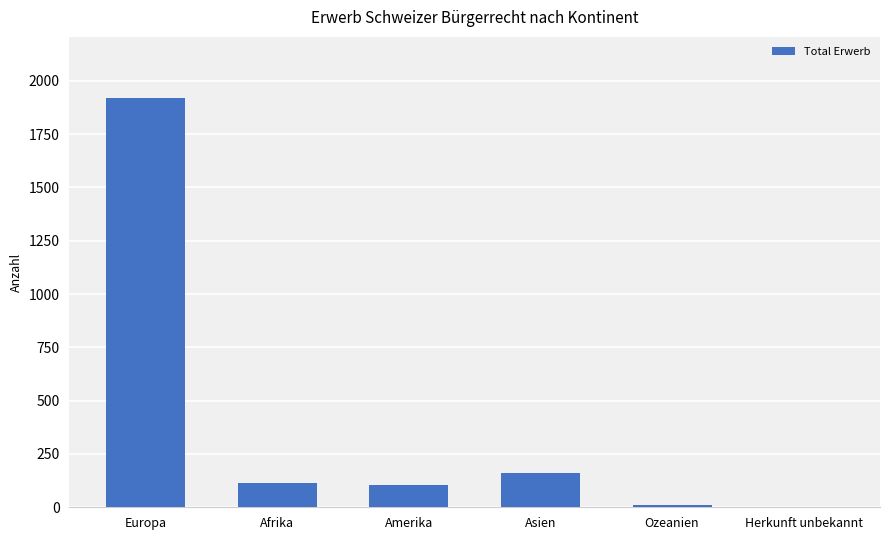

What is the approximate value at Amerika?

104